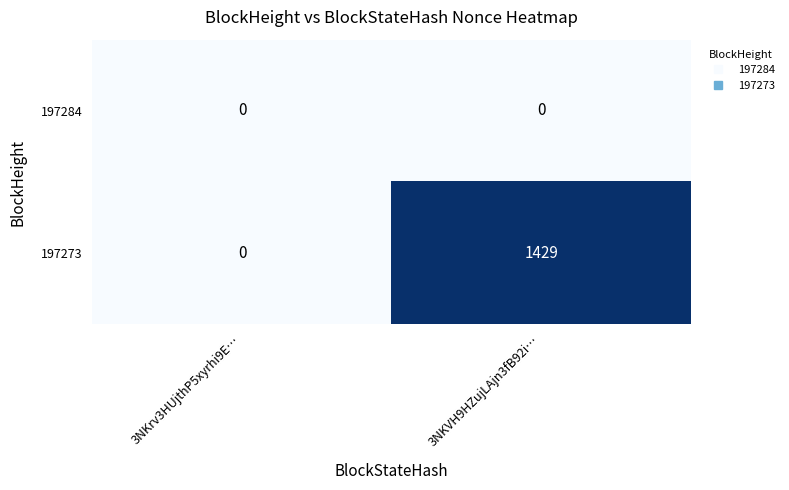

Count the number of categories in the chart.

2